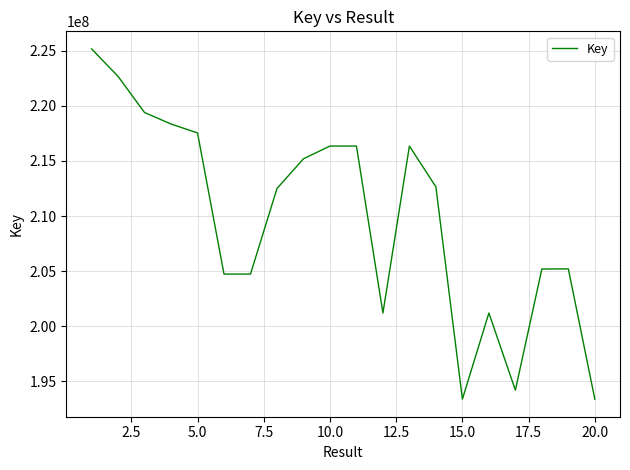

What is the smallest value displayed?

193366566